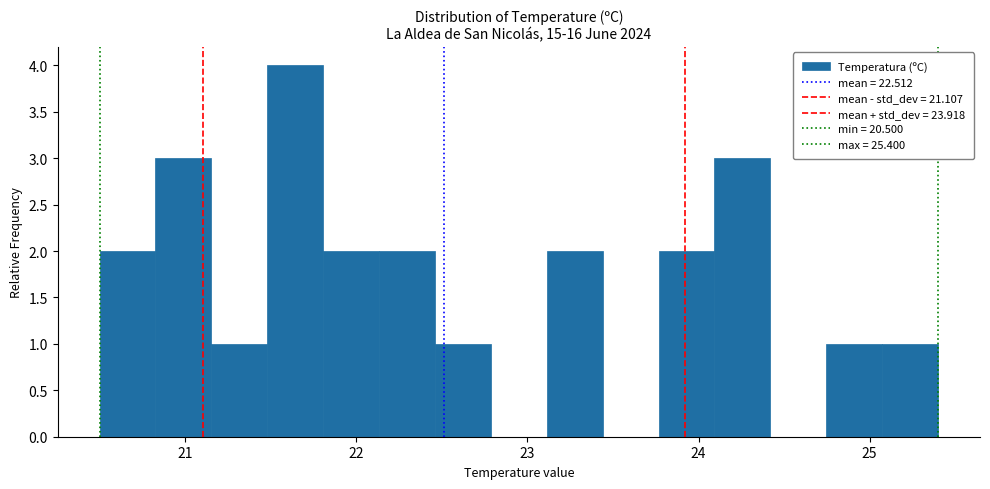

Around what value on the x-axis is the tallest bar? Give the approximate position of its centre, as read against the axis.

21.6